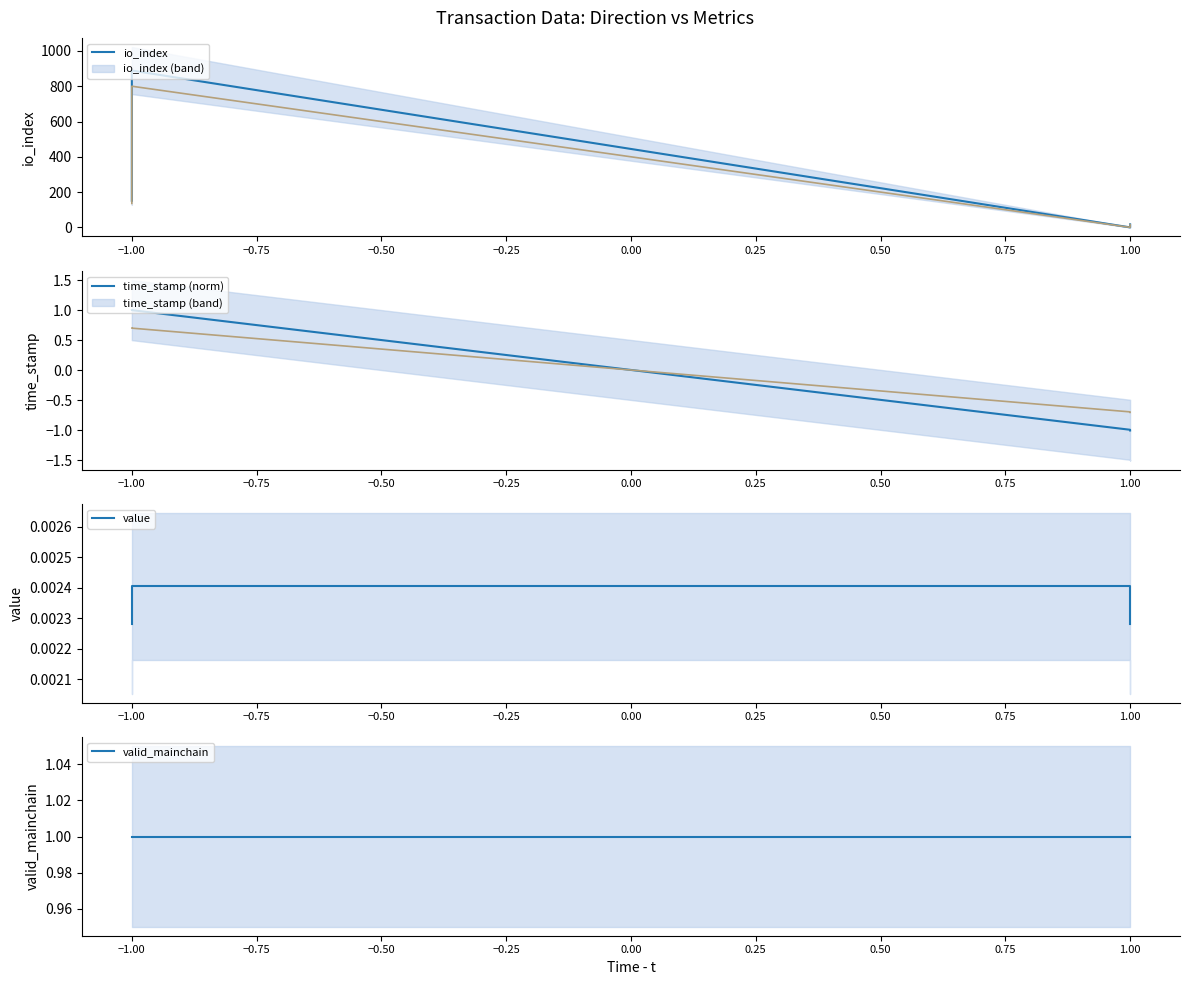

List the series in order of their peak value, highest first.

io_index, time_stamp (norm), valid_mainchain, value